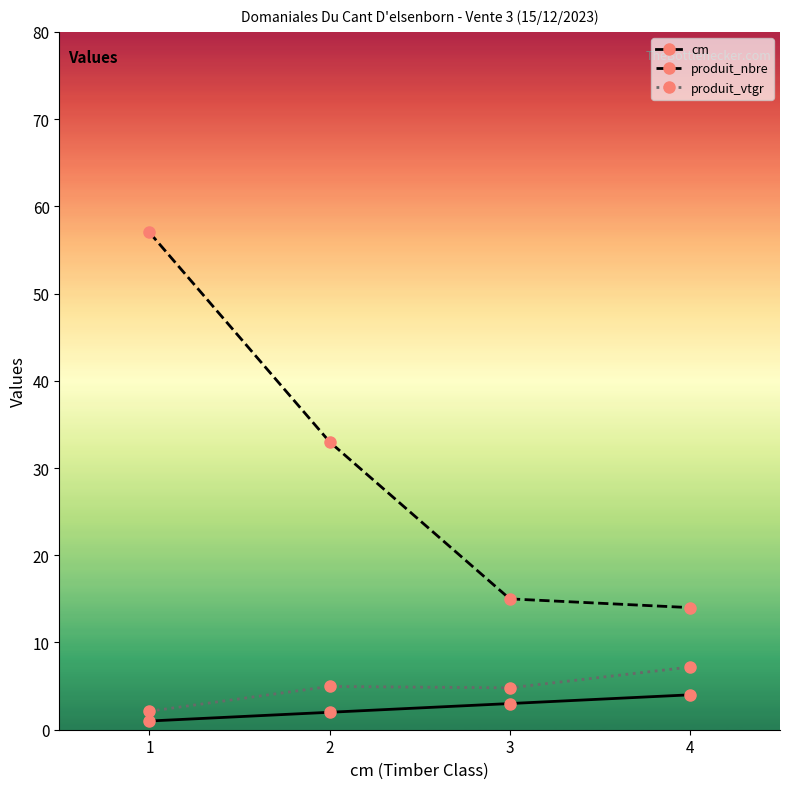

What is the value of the produit_nbre point at the 4th from the left?

14.0